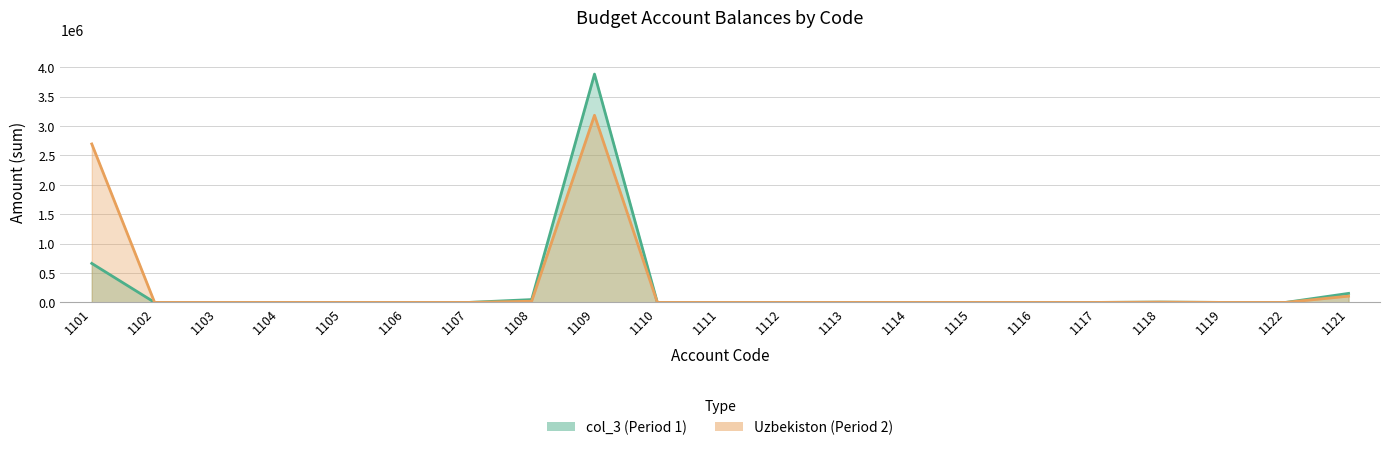

What are all the series names shown in the legend?

col_3, Uzbekiston